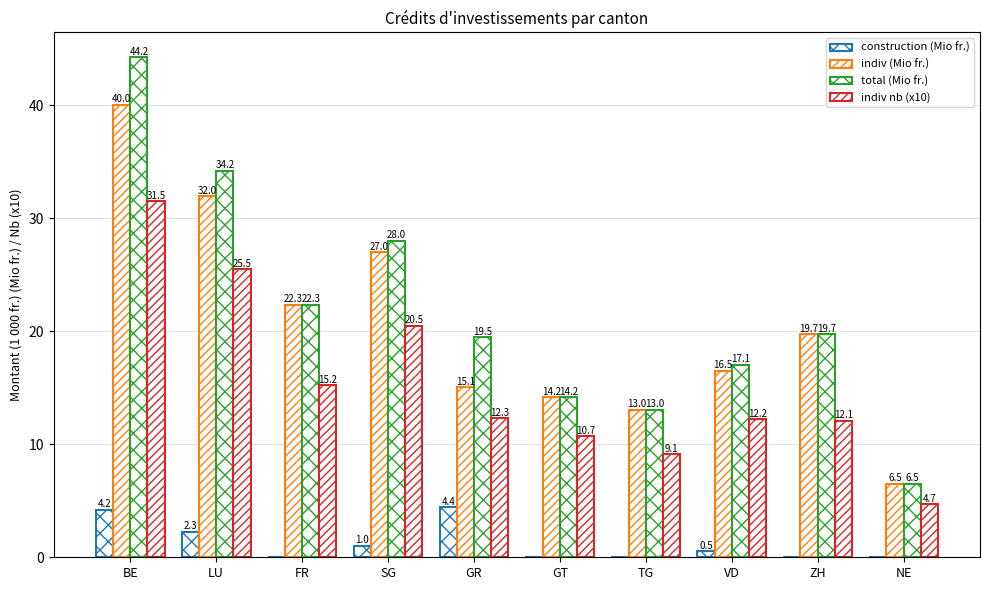

How many series are shown in this chart?

4